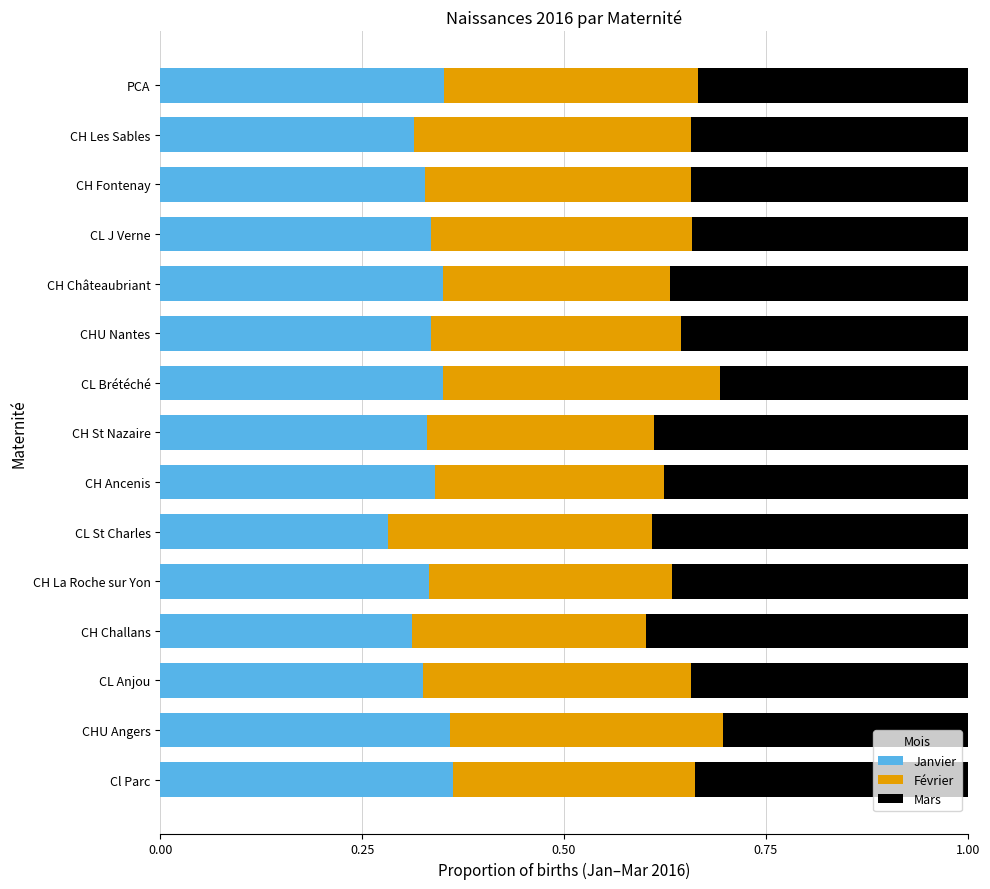

What is the total value across all series at CH Challans?

1.0